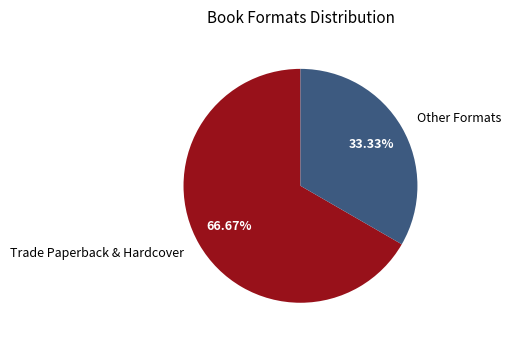

What is the ratio of the value at Other Formats to the value at Trade Paperback & Hardcover?

0.5